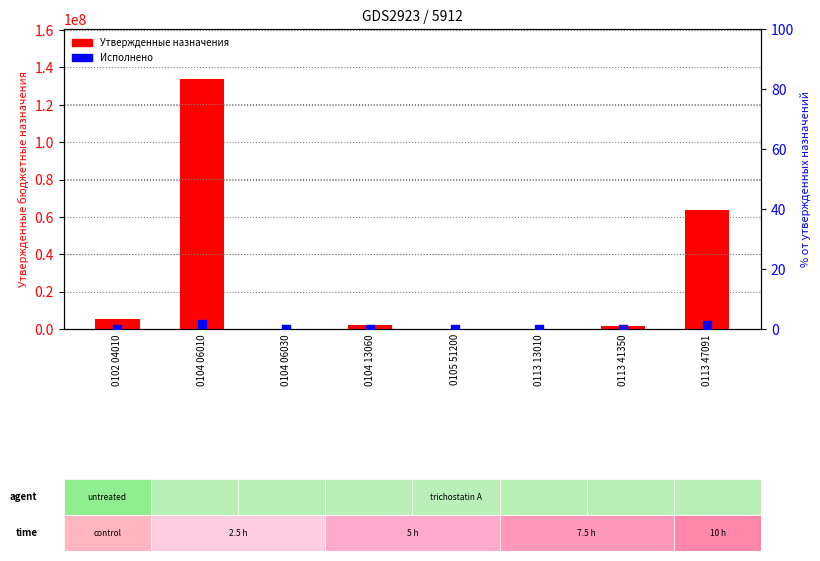

Which series has the largest total across all categories?

Утвержденные назначения